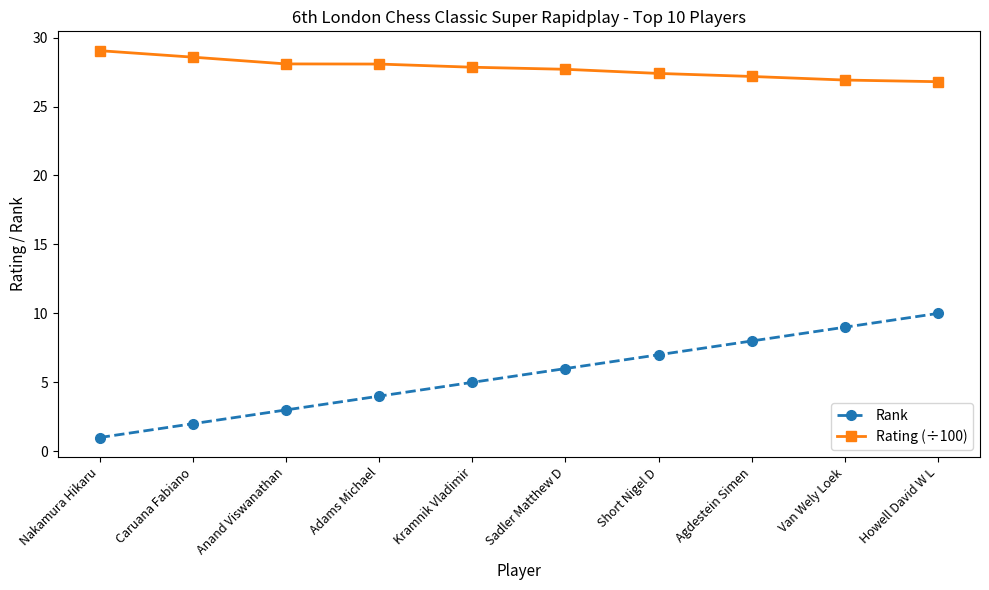

Between Caruana Fabiano and Agdestein Simen, which series saw the biggest shift?

Rank